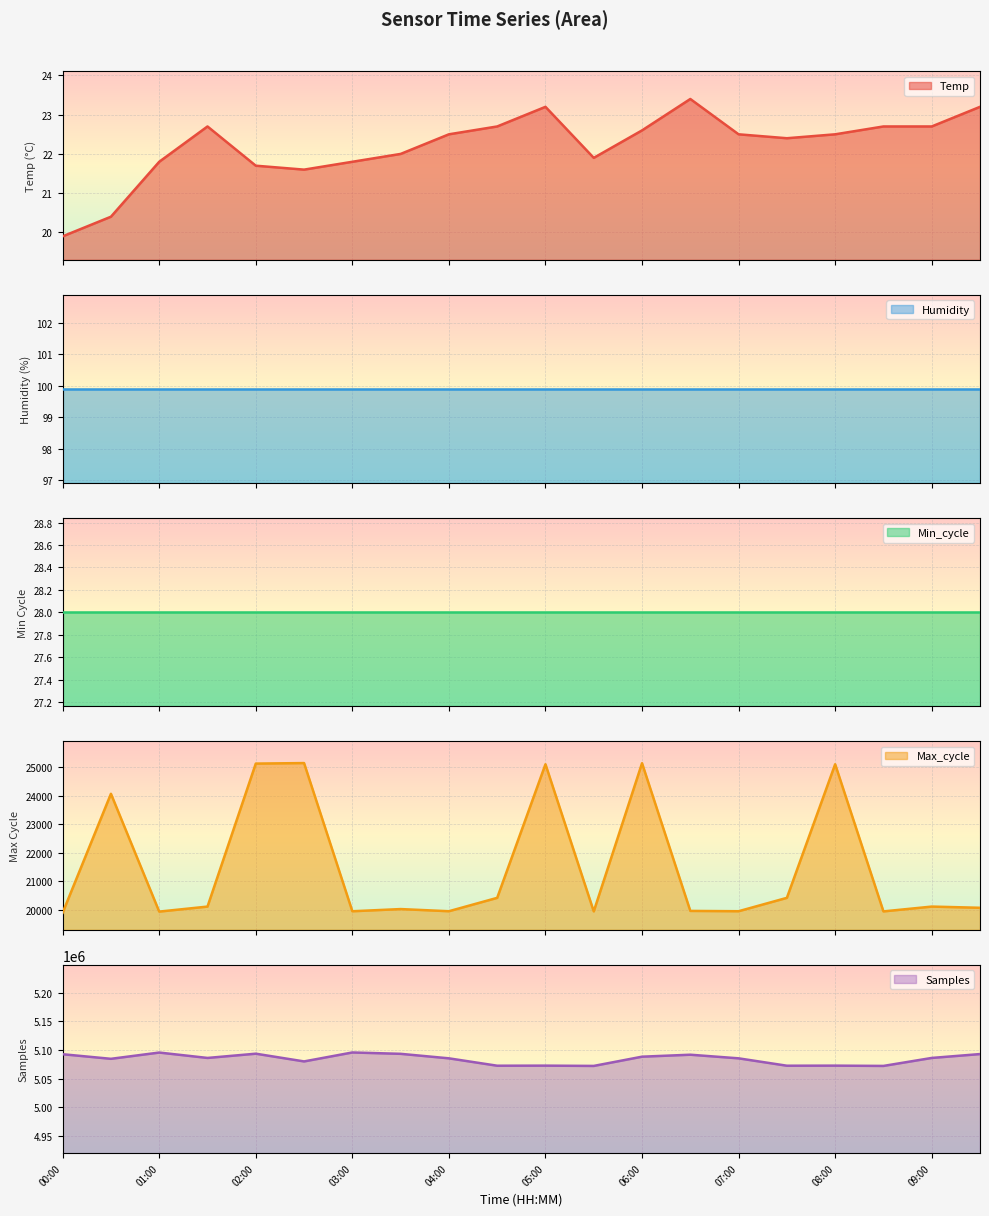

Which series has the largest range (max minus min)?

Samples